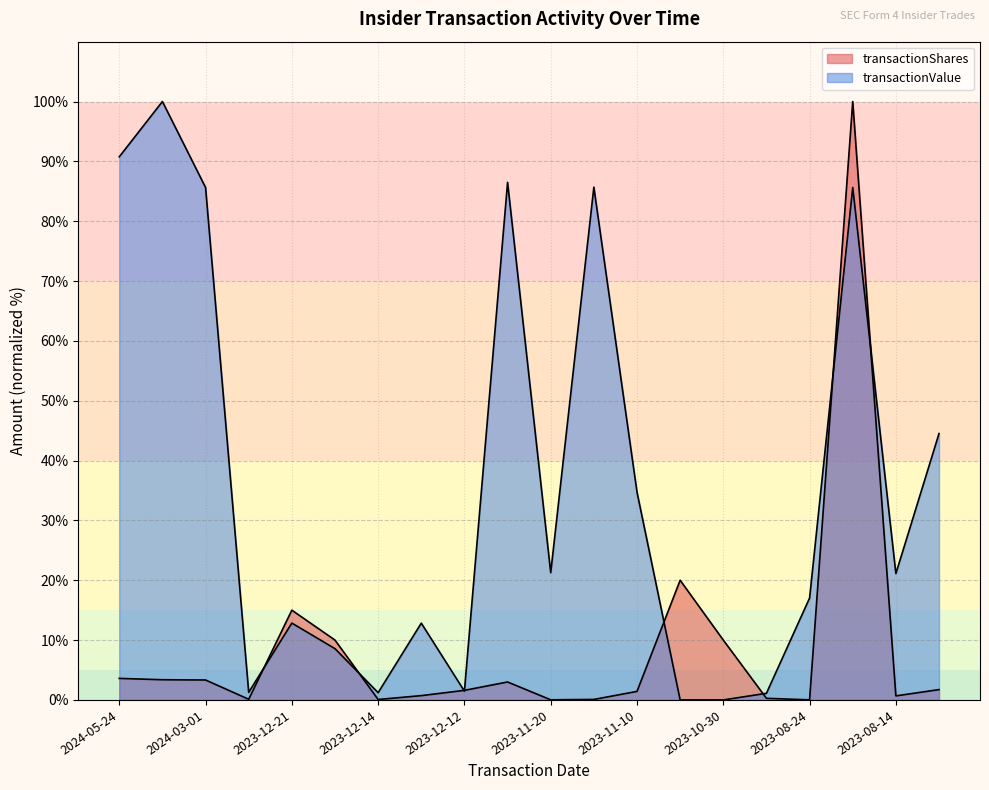

What is the total value across all series at 2024-03-01?

89.0